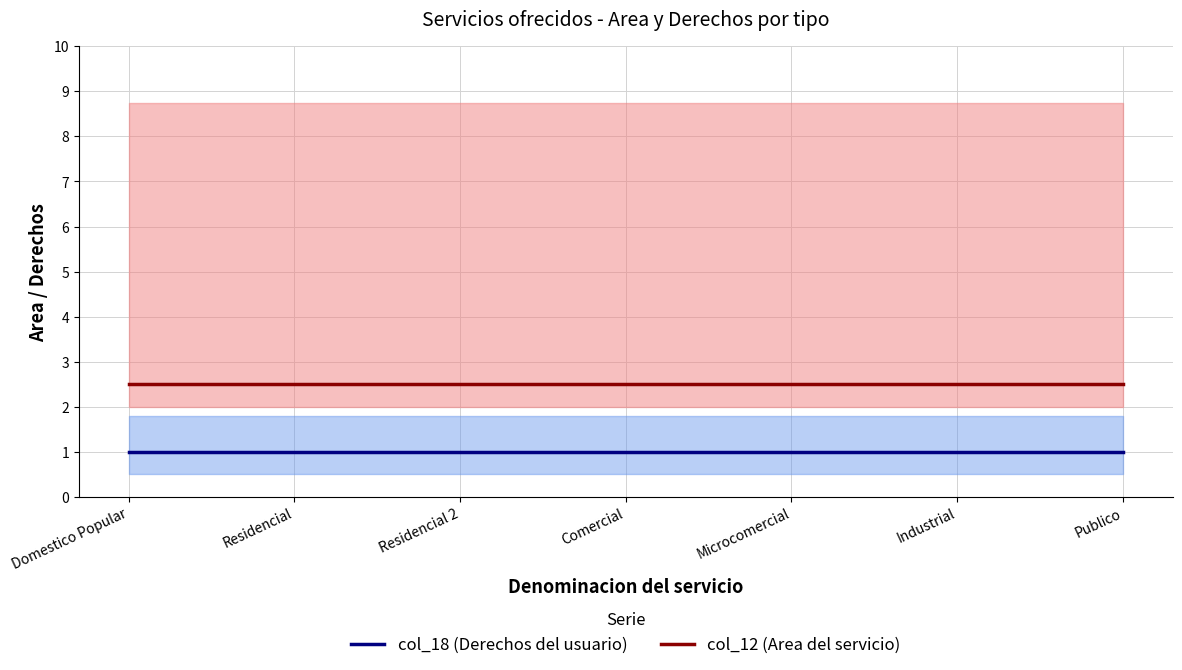

Rank the series by their average value, from lowest to highest.

col_18 (Derechos del usuario), col_12 (Area del servicio)